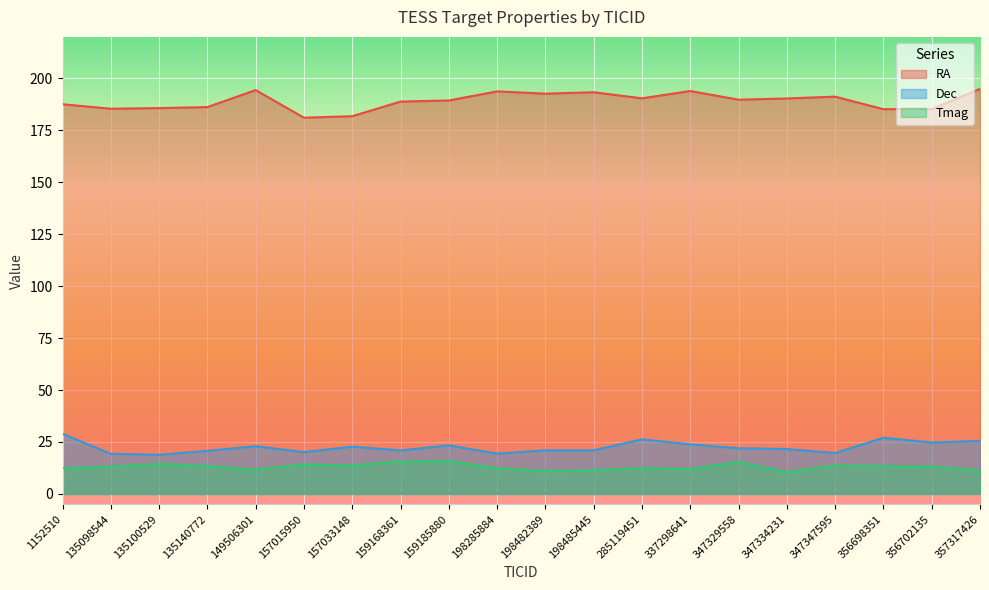

What is the value of the Tmag point at the 18th from the left?

13.3